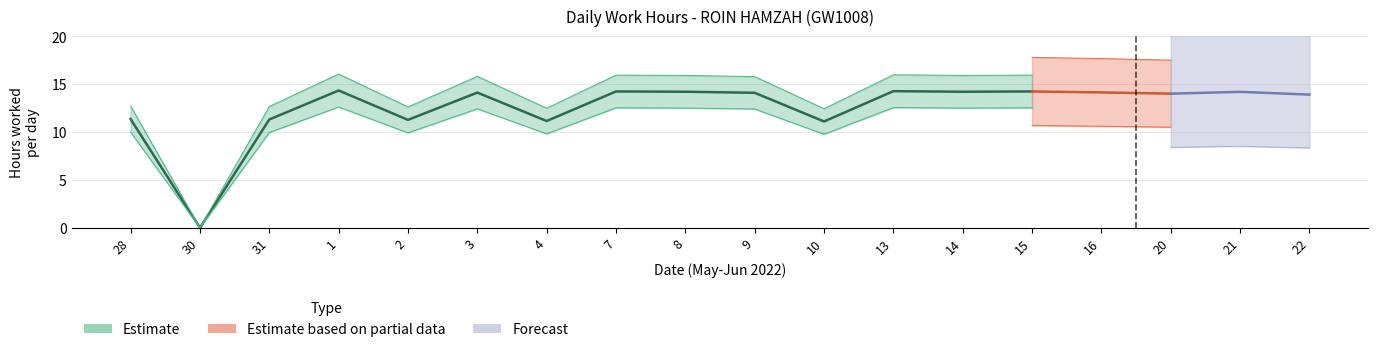

How many values in Estimate based on partial data are above zero?

3